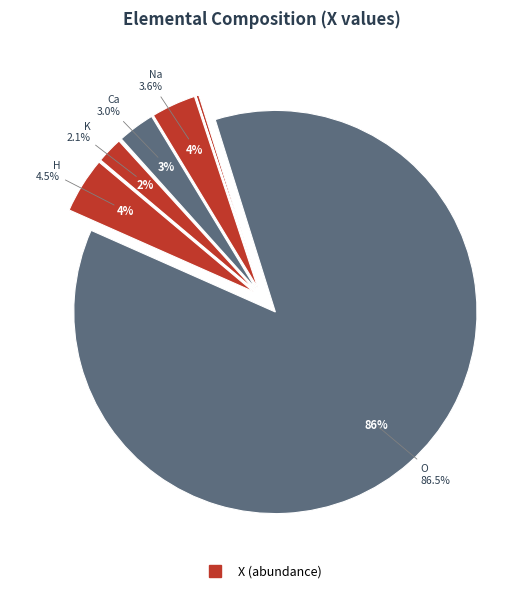

Does any single category account for the majority?

Yes